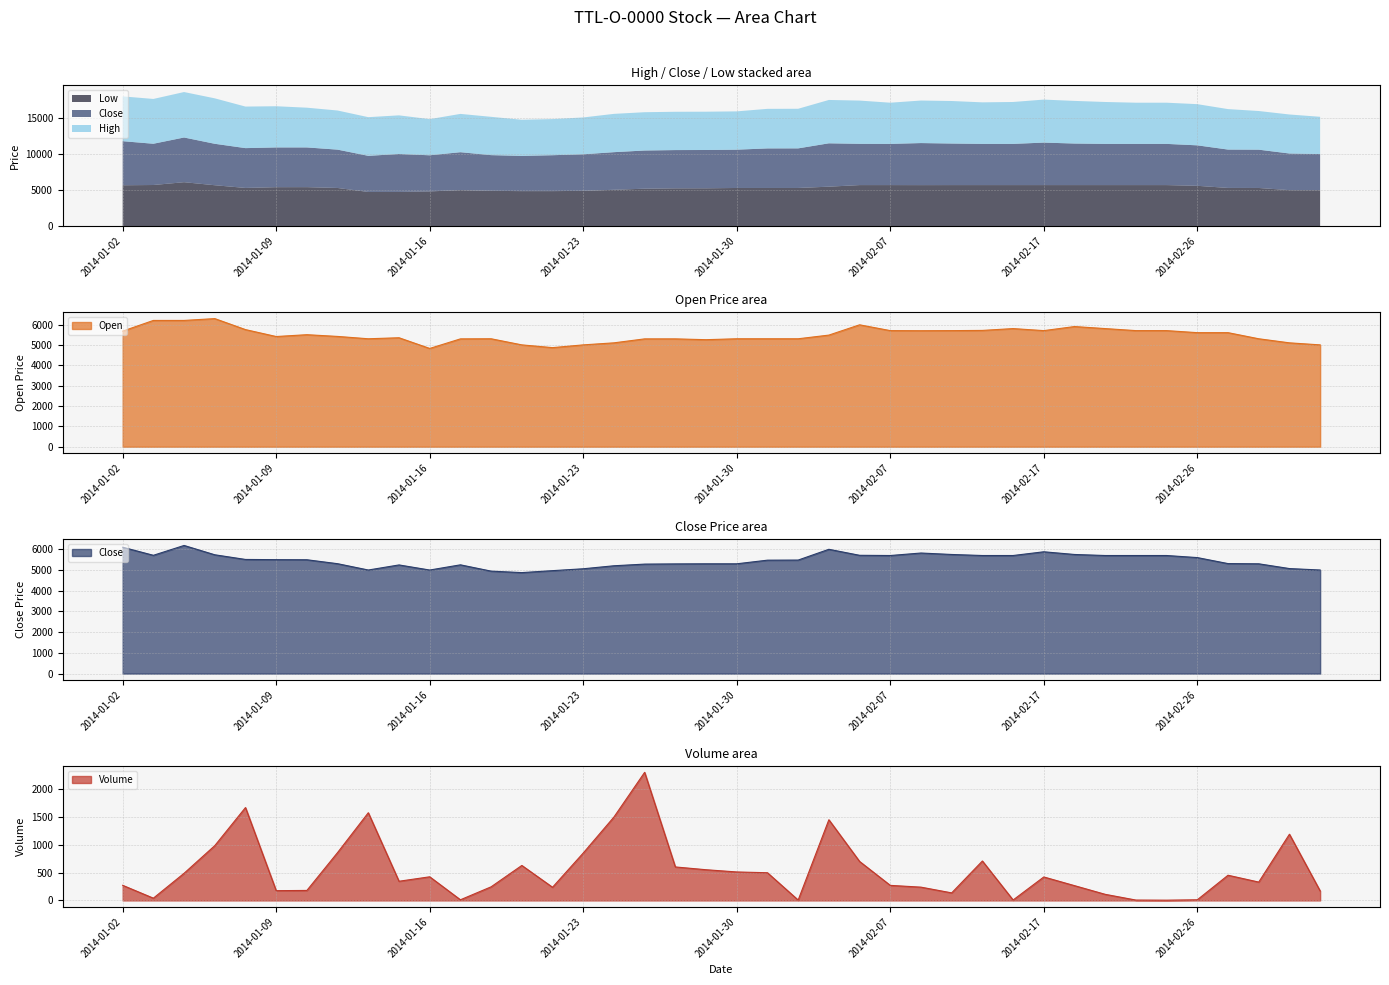

What is the label of the 30th point from the left?

2014-02-14